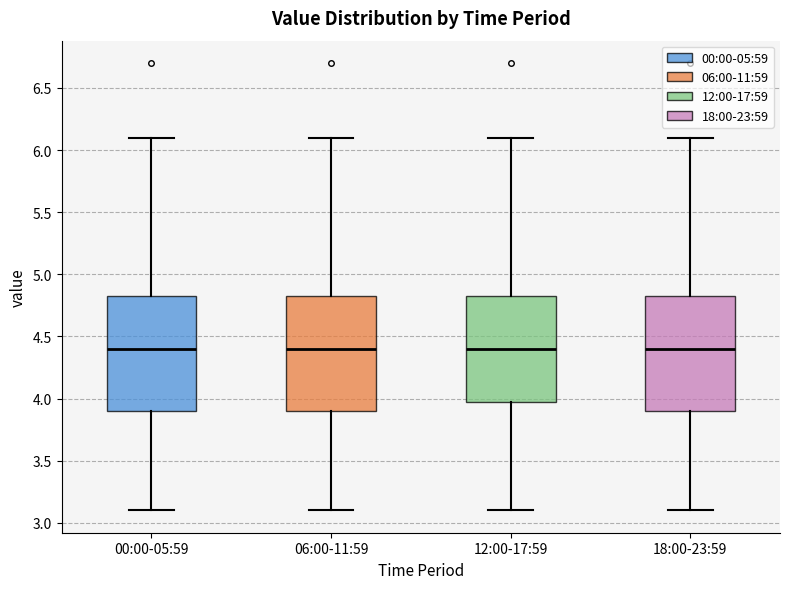

Reading left to right, transcribe this box plot: for each box, give where its median line is, the range the box spans, and where its two whiskers end, as read against the y-axis. The values are not printed on the chart, so give them approximately, as read against the axis.

00:00-05:59: median 4.40, box 3.90 to 4.85, whiskers 3.10 to 6.10
06:00-11:59: median 4.40, box 3.90 to 4.85, whiskers 3.10 to 6.10
12:00-17:59: median 4.40, box 4.00 to 4.85, whiskers 3.10 to 6.10
18:00-23:59: median 4.40, box 3.90 to 4.85, whiskers 3.10 to 6.10